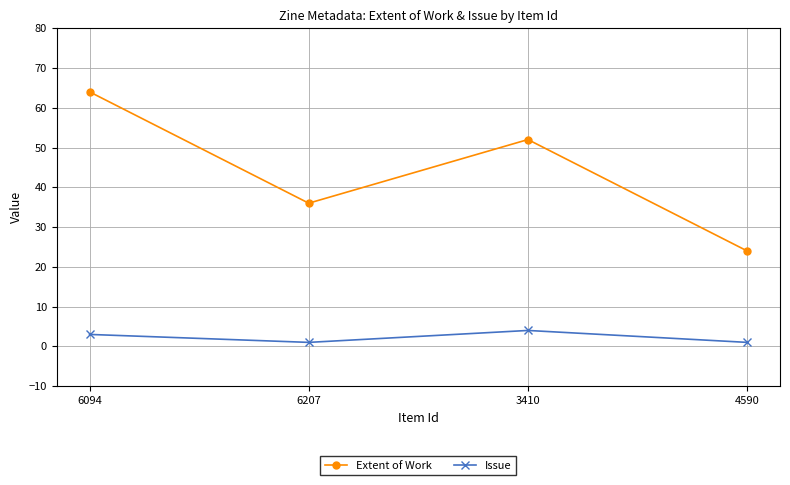

What is the difference between the highest and lowest values at 4590?

23